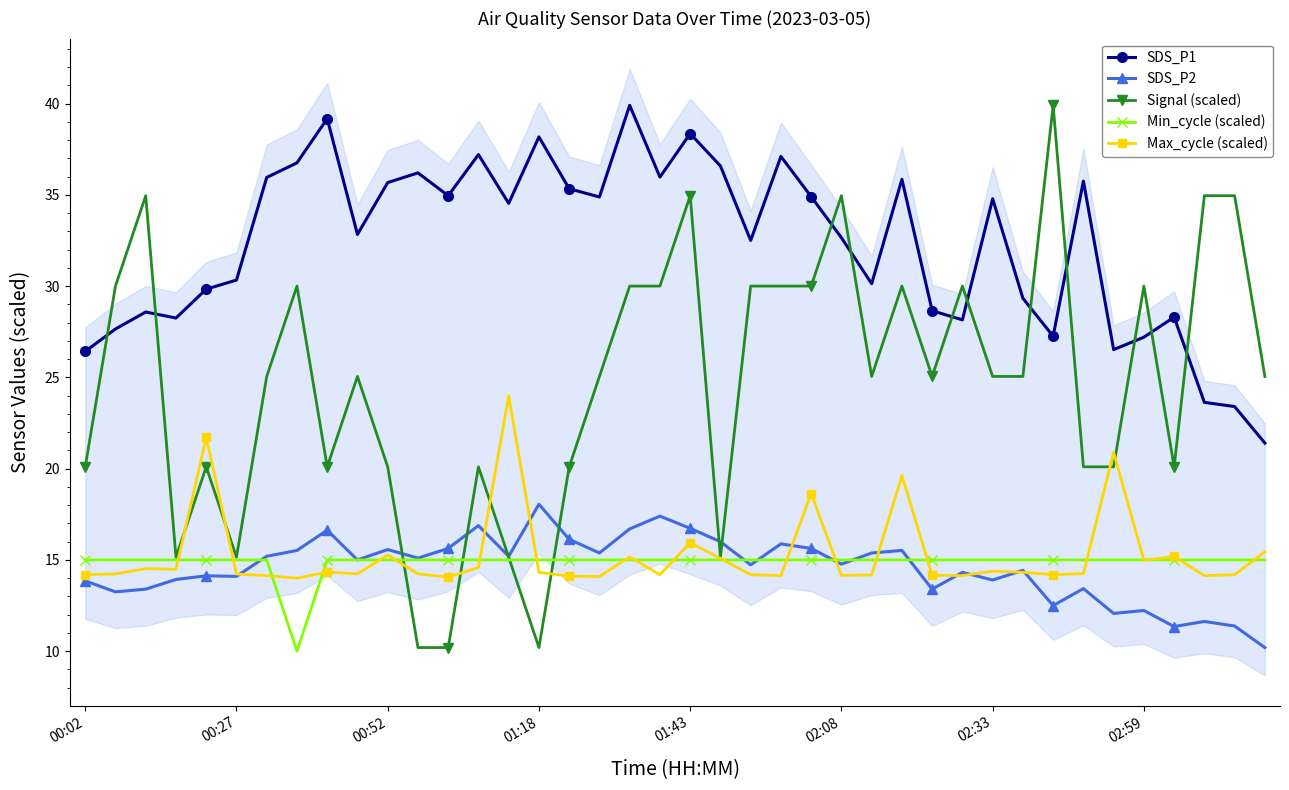

How many intersections are there between SDS_P1 and Signal (scaled)?

11